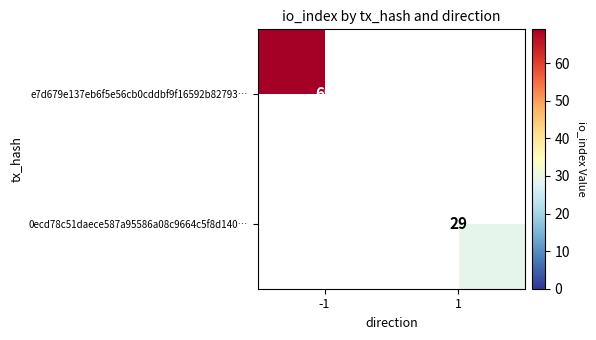

At which category does the chart reach its minimum across all series?

1